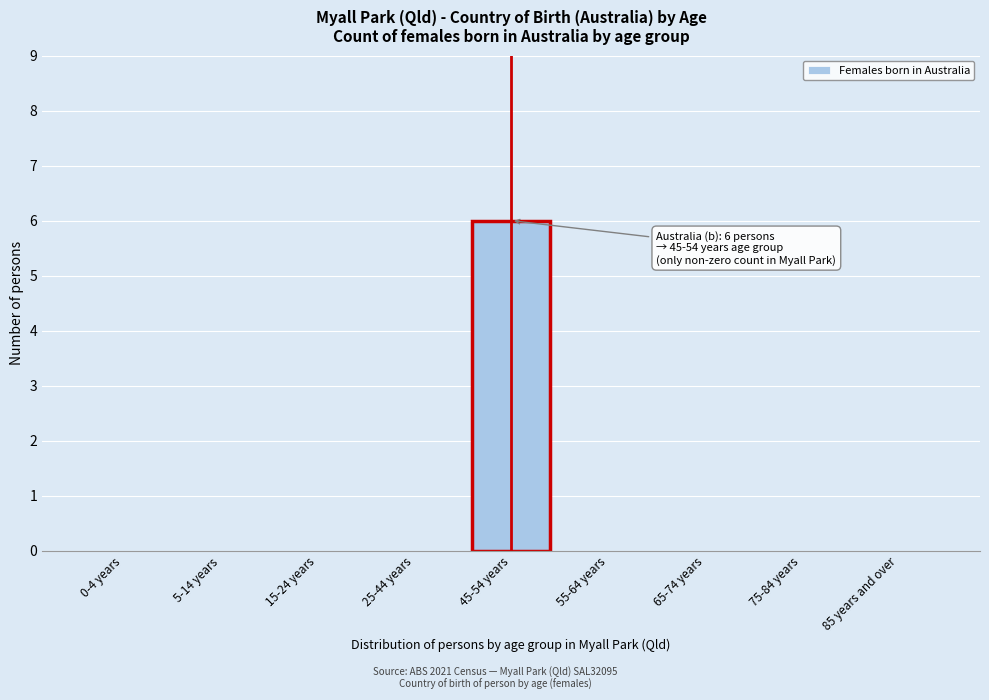

Reading right to left, what are all the values shown in this chart?

85 years and over=0	75-84 years=0	65-74 years=0	55-64 years=0	45-54 years=6	25-44 years=0	15-24 years=0	5-14 years=0	0-4 years=0